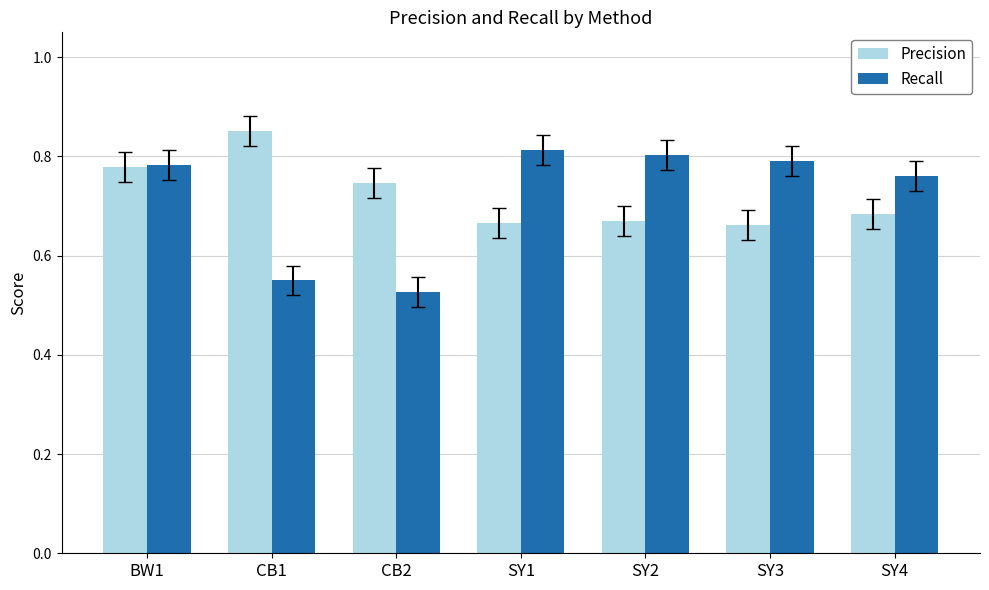

Which series has the widest spread of values?

Recall